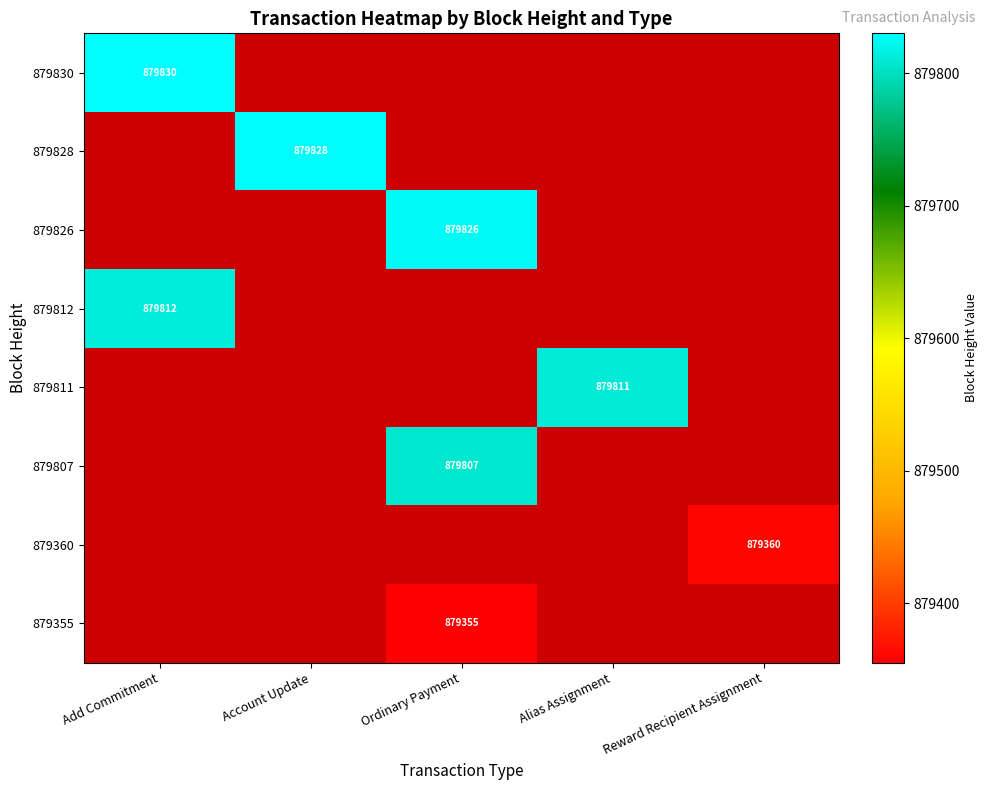

Which label corresponds to the largest value in the chart?

Add Commitment